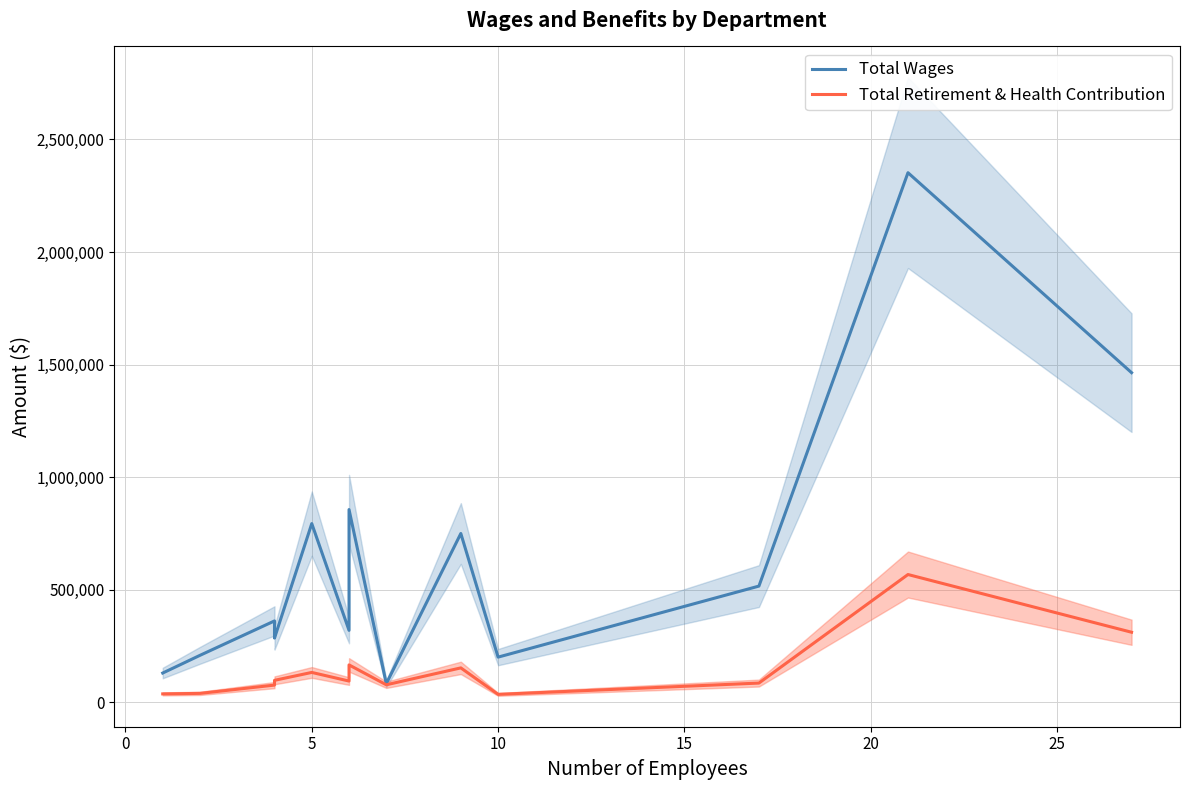

Which series changed the most between 5 and 10?

Total Wages